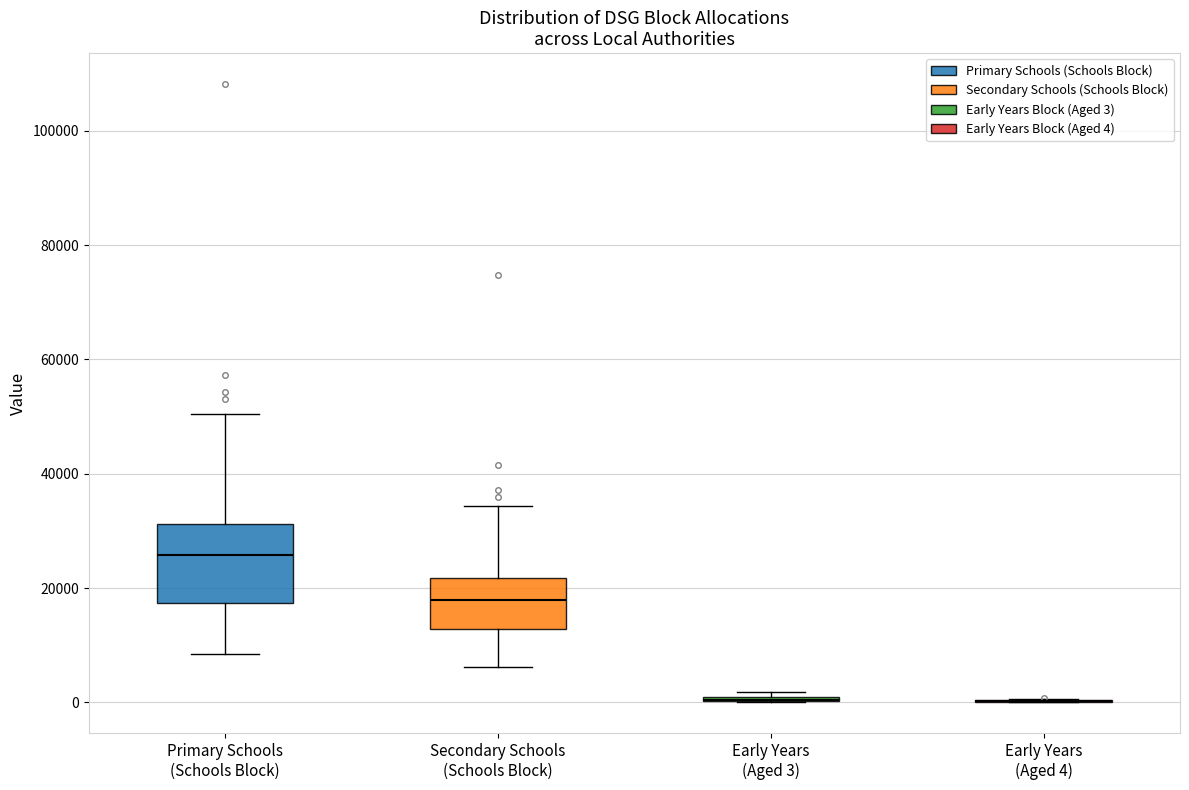

Which box is the tallest, from its lower edge to its upper edge?

Primary Schools (Schools Block)